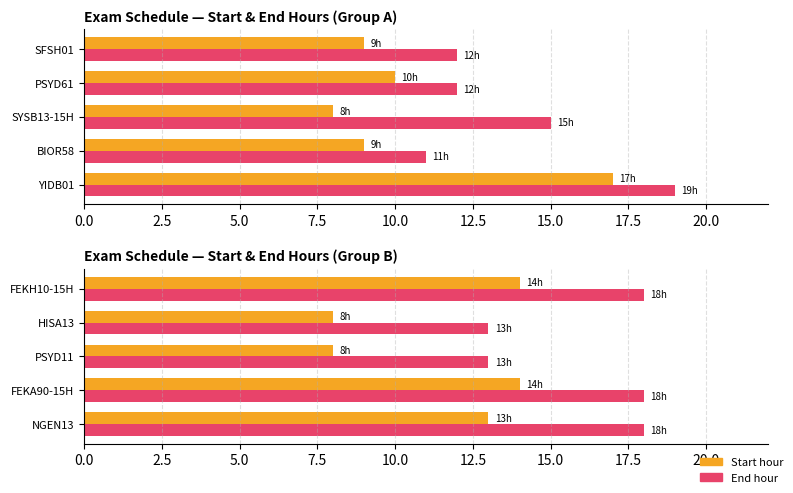

Is the value of End hour at PSYD11 greater than the value of Start hour at FEKA90-15H?

No